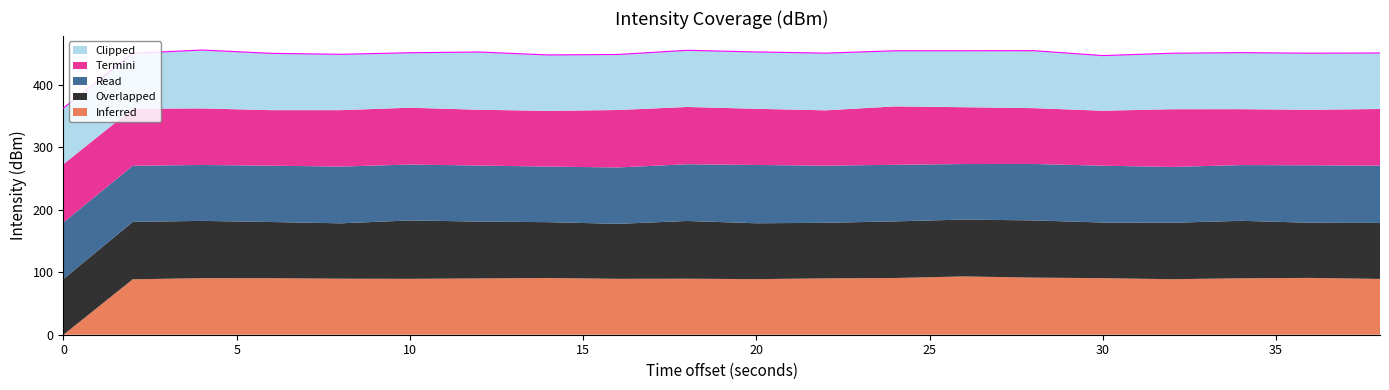

Between 18 and 20, which series saw the biggest shift?

Overlapped